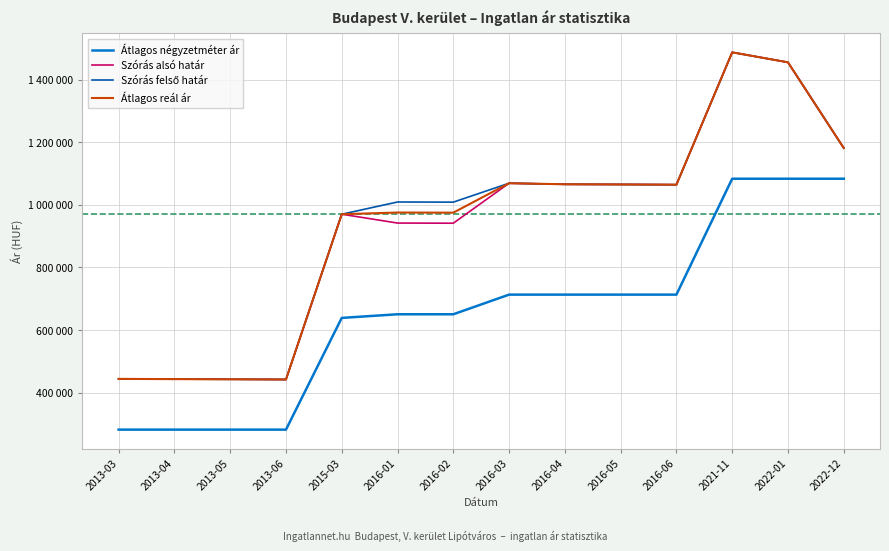

Which category has the highest value in the Átlagos négyzetméter ár series?

2021-11